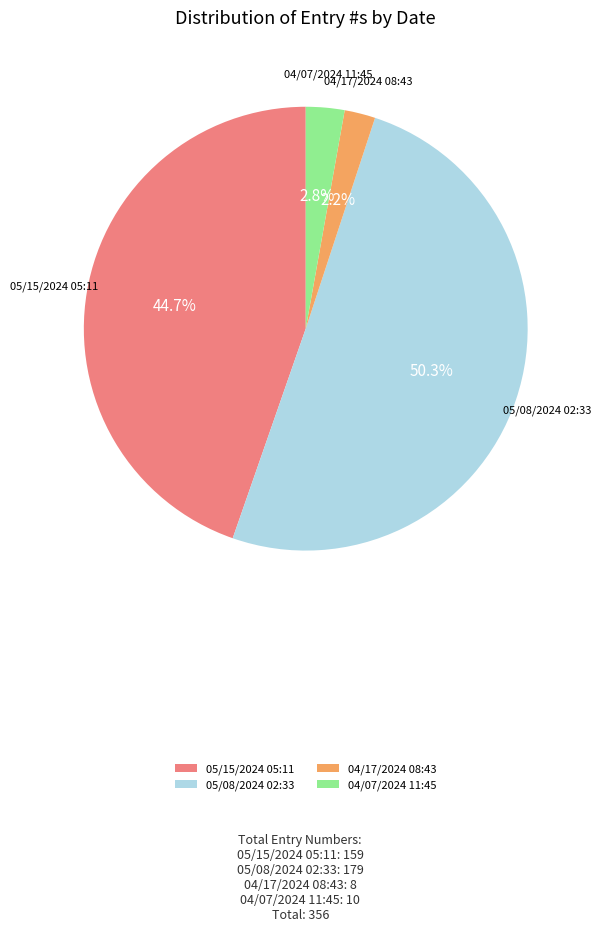

Which category has the biggest portion of the pie?

05/08/2024 02:33